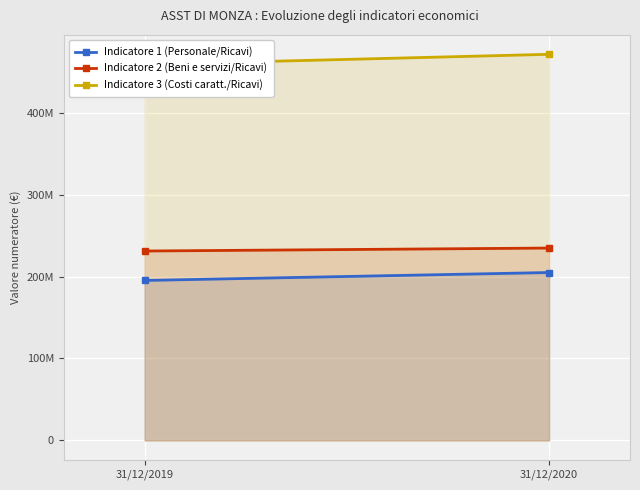

What is the difference between the highest and lowest values at 31/12/2020?

266168233